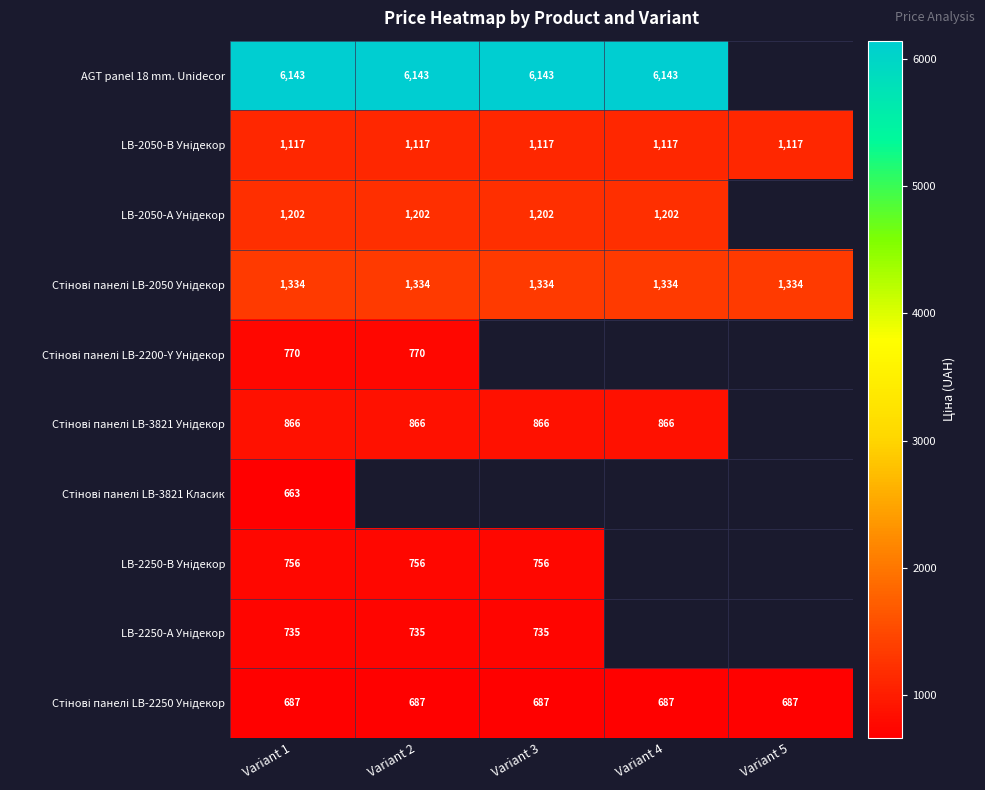

The value of Стінові панелі LB-2050 Унідекор at Variant 5 is 377.4. True or false?

False